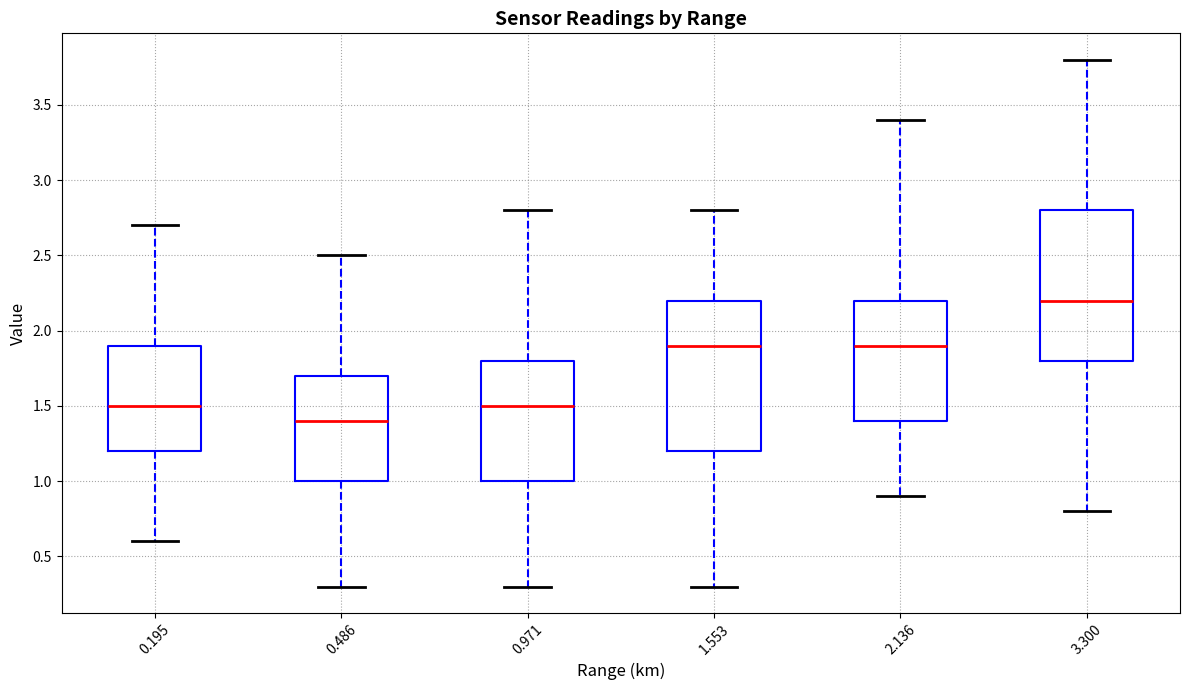

Which box has the lowest median line?

0.486